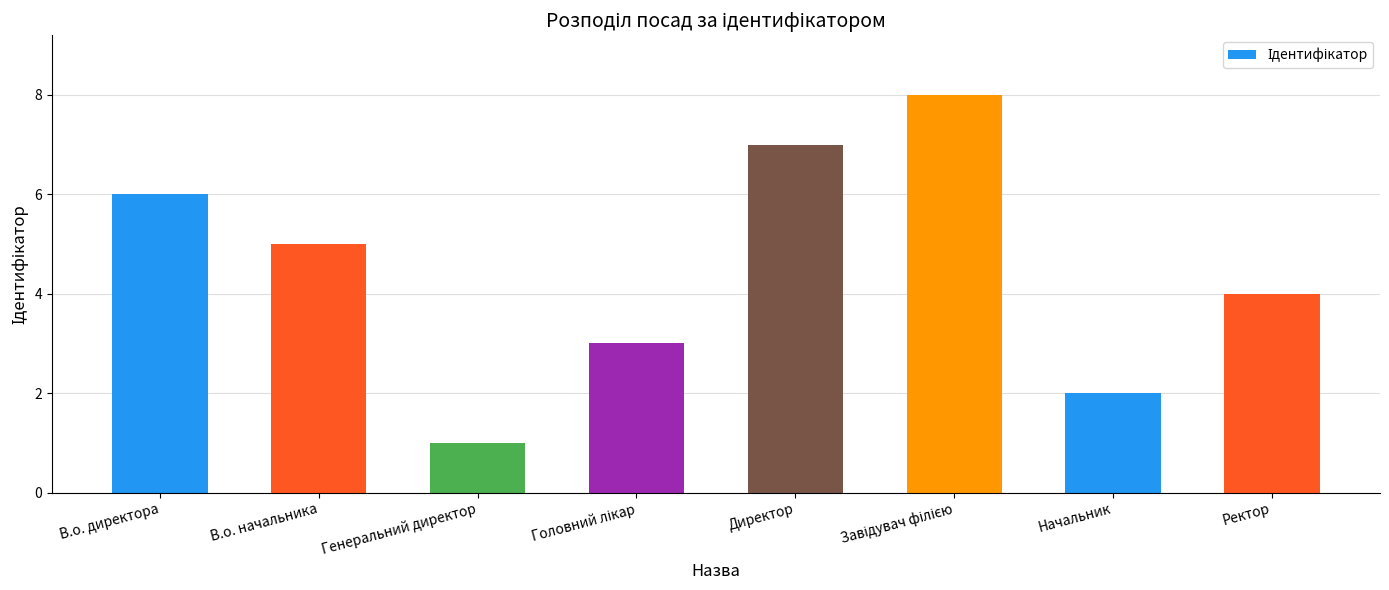

Reading right to left, extract all data points from this chart.

4	2	8	7	3	1	5	6